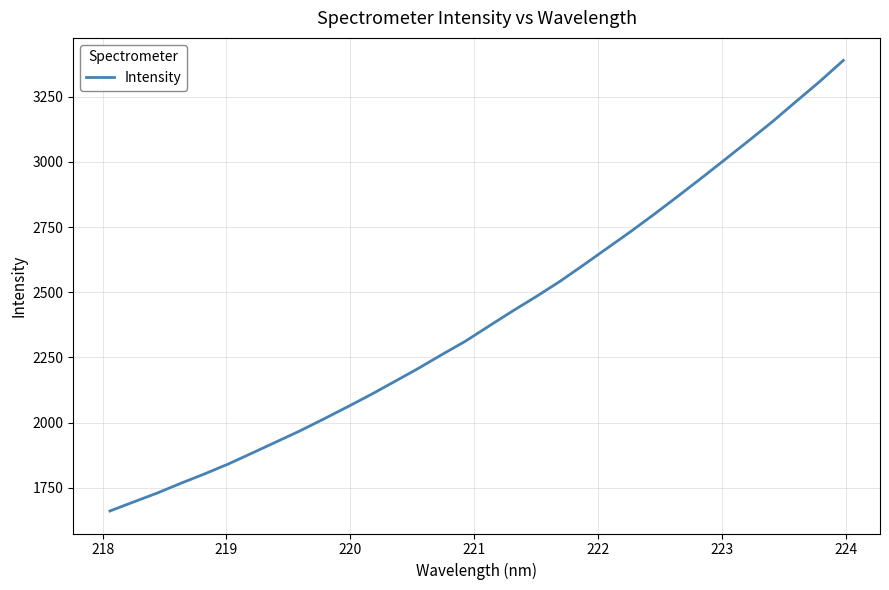

What is the maximum value shown in the chart?

3389.8